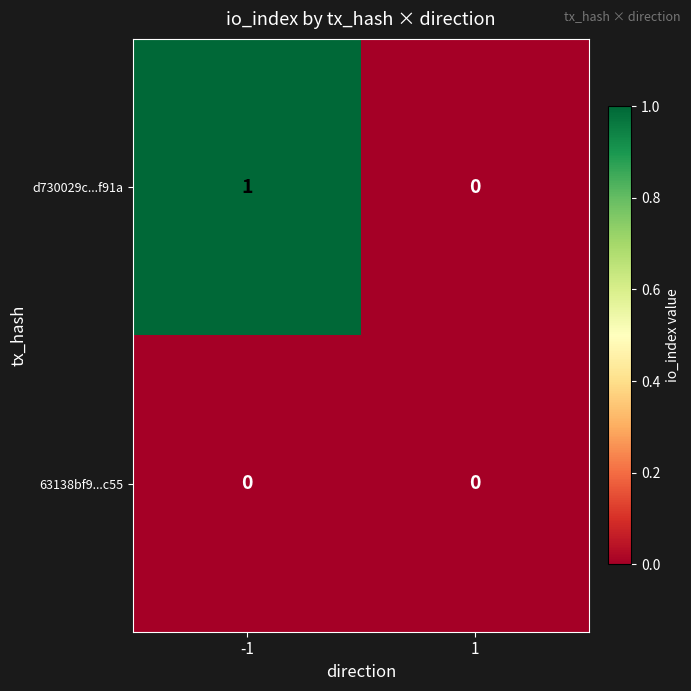

At -1, list the series in order from largest to smallest.

d730029c...f91a, 63138bf9...c55